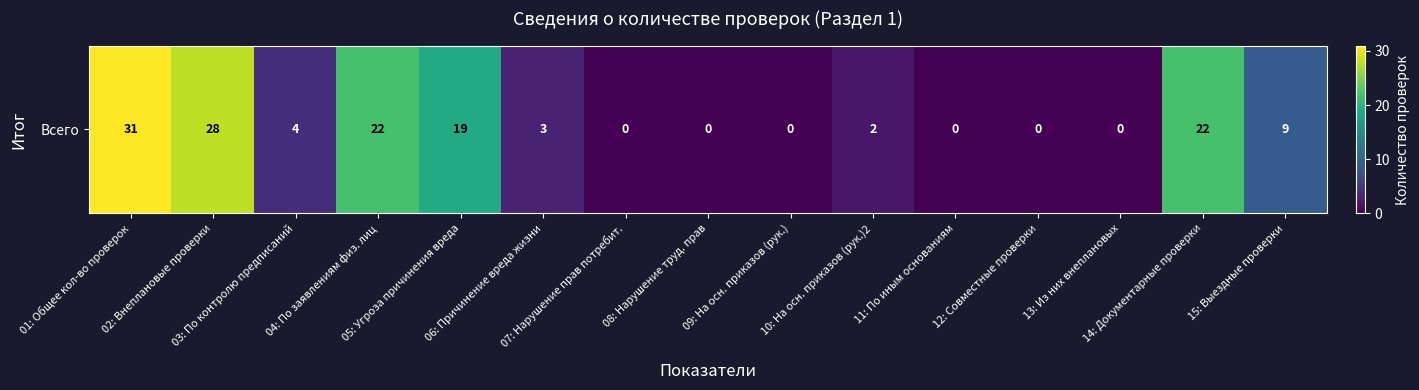

True or false: the data shows 11 at 13: Из них внеплановых.

False